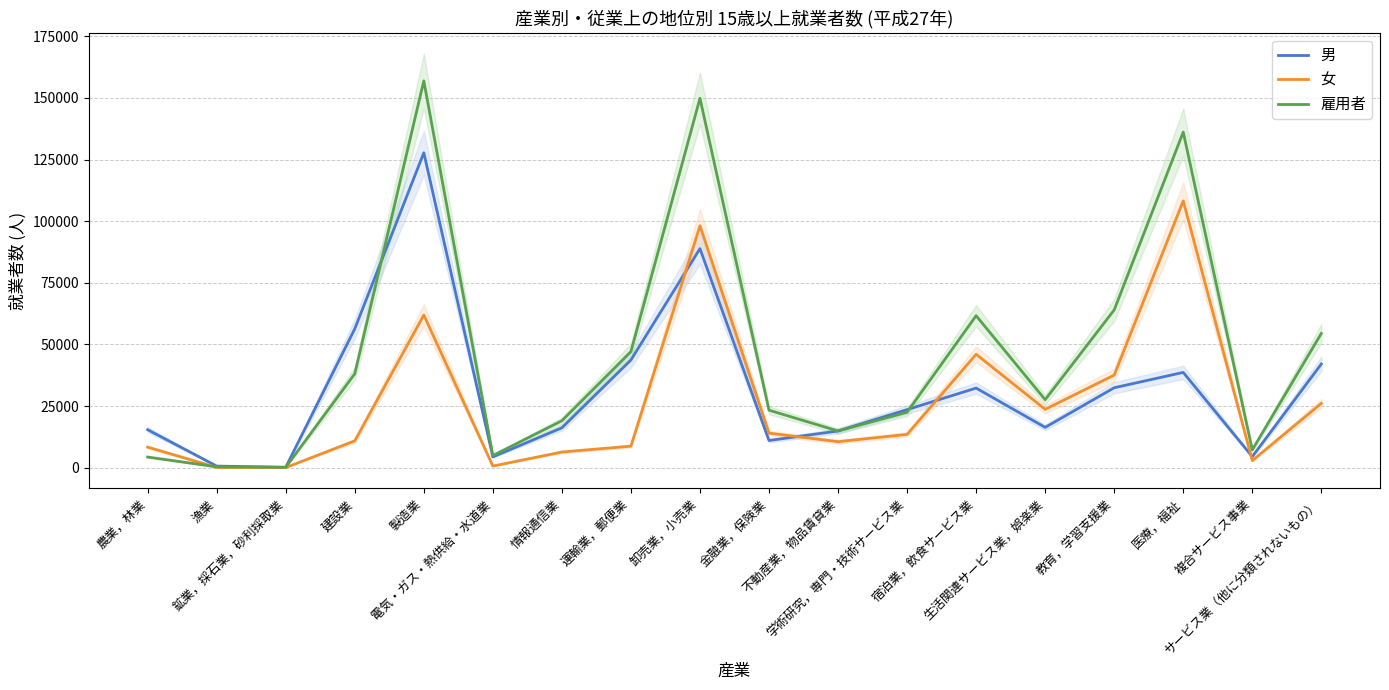

What are all the series names shown in the legend?

男, 女, 雇用者